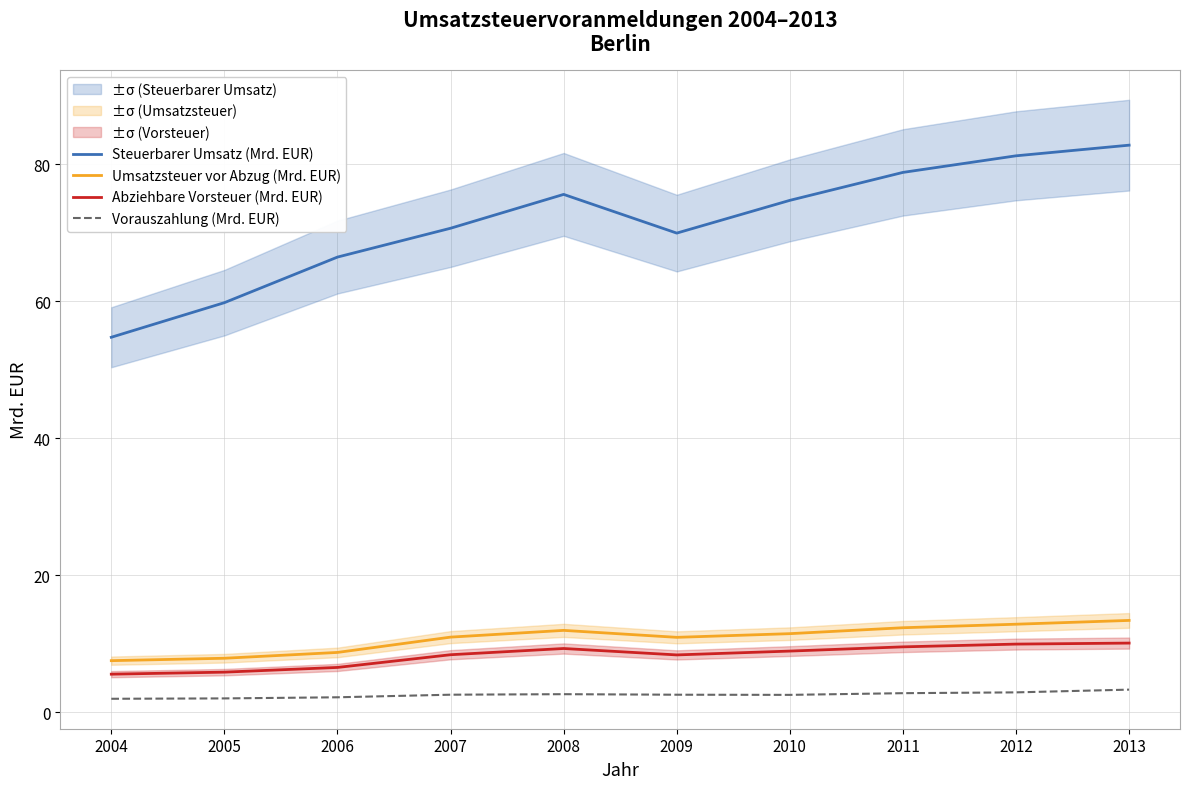

Reading left to right, transcribe all the data shown in this chart.

Steuerbarer Umsatz (Mrd. EUR): 2004=54.7	2005=59.8	2006=66.4	2007=70.7	2008=75.6	2009=69.9	2010=74.7	2011=78.8	2012=81.2	2013=82.8
Umsatzsteuer vor Abzug (Mrd. EUR): 2004=7.5	2005=7.9	2006=8.7	2007=11.0	2008=12.0	2009=10.9	2010=11.5	2011=12.3	2012=12.9	2013=13.4
Abziehbare Vorsteuer (Mrd. EUR): 2004=5.6	2005=5.9	2006=6.5	2007=8.4	2008=9.3	2009=8.4	2010=8.9	2011=9.6	2012=10.0	2013=10.1
Vorauszahlung (Mrd. EUR): 2004=2.0	2005=2.0	2006=2.2	2007=2.6	2008=2.6	2009=2.6	2010=2.5	2011=2.8	2012=2.9	2013=3.3